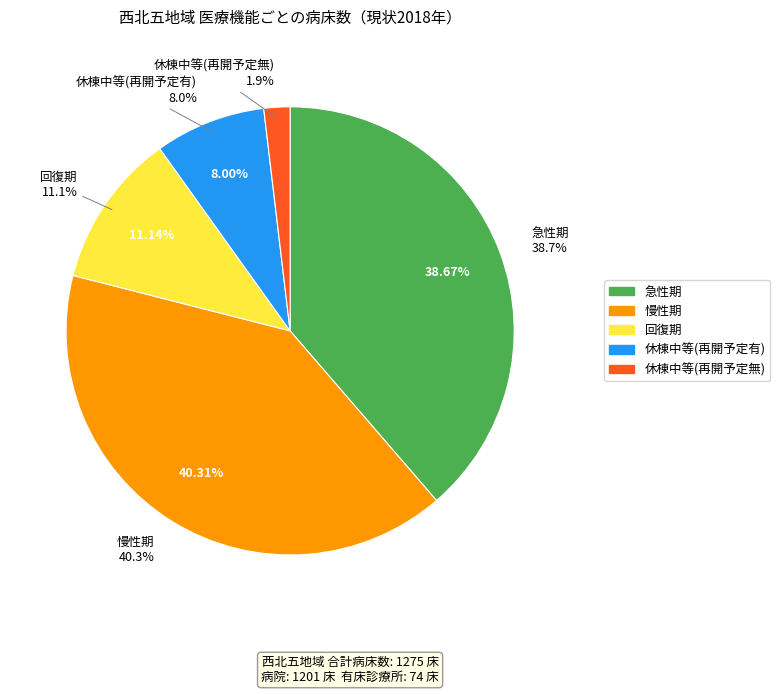

To the nearest percent, what is the combined percentage of 急性期 and 回復期?

50%